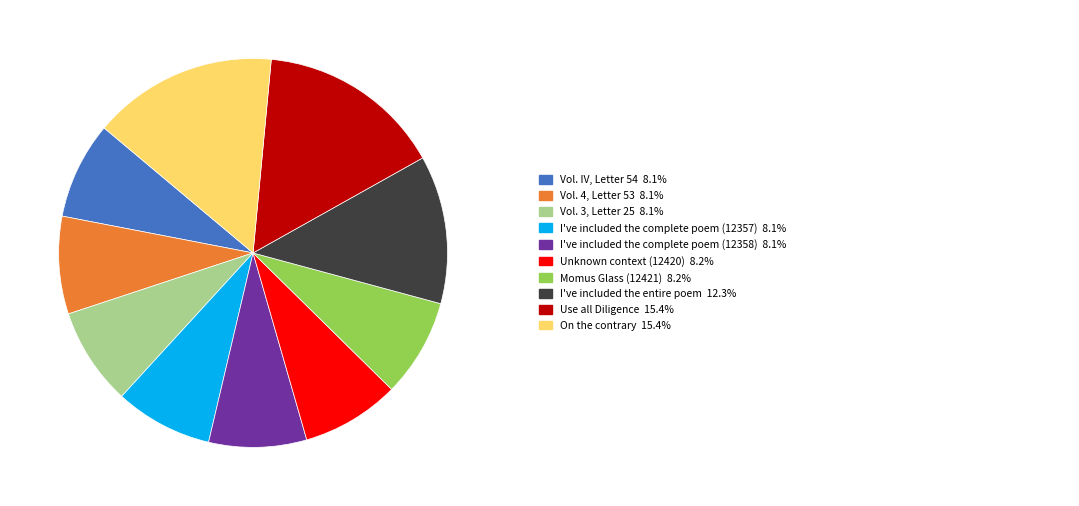

Does any single category account for the majority?

No